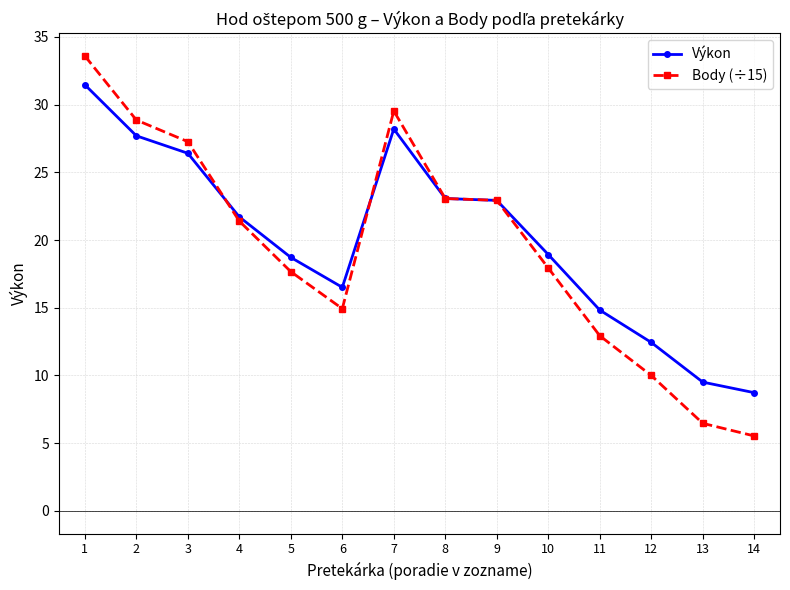

Rank the series by their maximum value, from lowest to highest.

Výkon, Body (÷15)